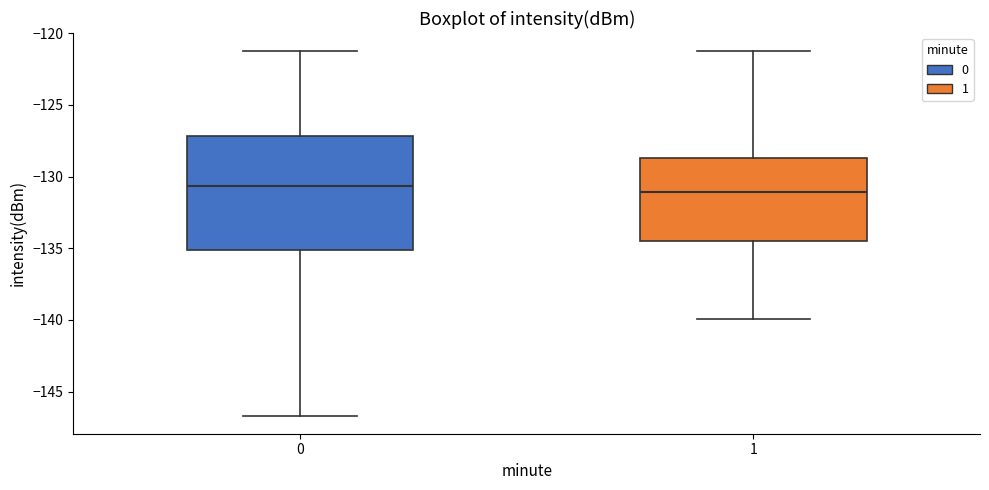

Reading left to right, read every box against the y-axis: the position of its median line, the range the box covers, and the ends of its whiskers. The values are not printed on the chart, so give them approximately, as read against the axis.

0: median -130.5, box -135.0 to -127.0, whiskers -146.5 to -121.0
1: median -131.0, box -134.5 to -128.5, whiskers -140.0 to -121.0